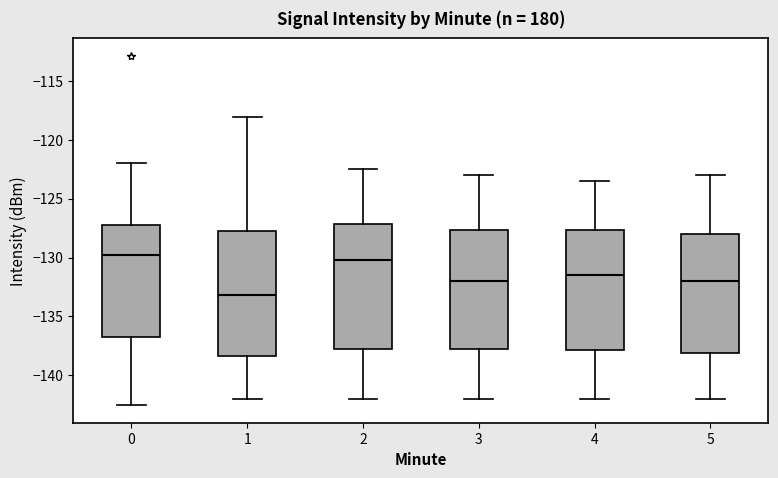

Reading left to right, read every box against the y-axis: the position of its median line, the range the box covers, and the ends of its whiskers. The values are not printed on the chart, so give them approximately, as read against the axis.

0: median -130.0, box -137.0 to -127.5, whiskers -142.5 to -122.0
1: median -133.0, box -138.5 to -127.5, whiskers -142.0 to -118.0
2: median -130.0, box -137.5 to -127.0, whiskers -142.0 to -122.5
3: median -132.0, box -137.5 to -127.5, whiskers -142.0 to -123.0
4: median -131.5, box -138.0 to -127.5, whiskers -142.0 to -123.5
5: median -132.0, box -138.0 to -128.0, whiskers -142.0 to -123.0